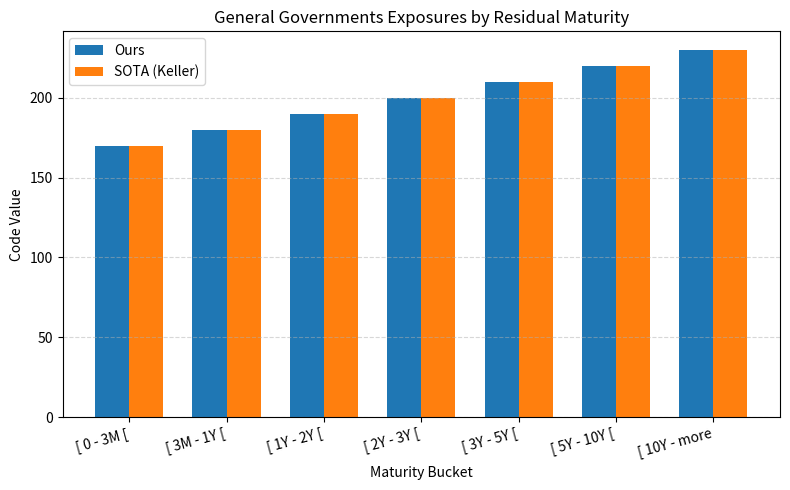

Is it true that SOTA (Keller) equals 60 at [ 3M - 1Y [?

False